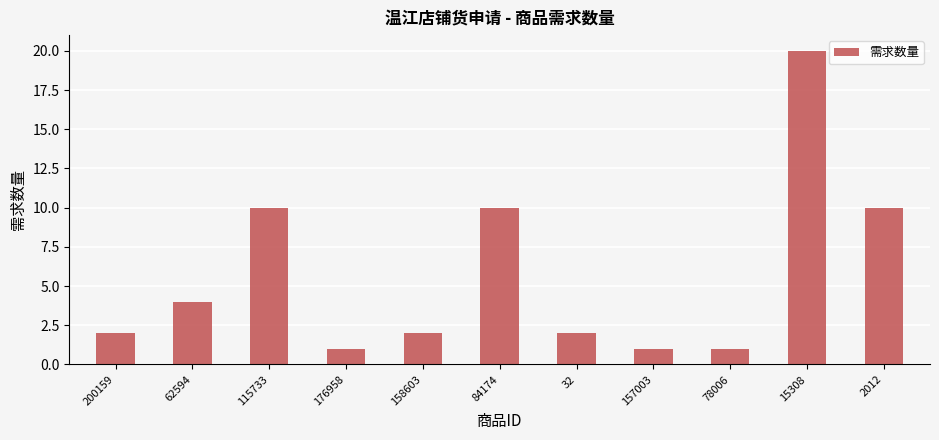

Reading left to right, list all the values displayed in this chart.

2	4	10	1	2	10	2	1	1	20	10